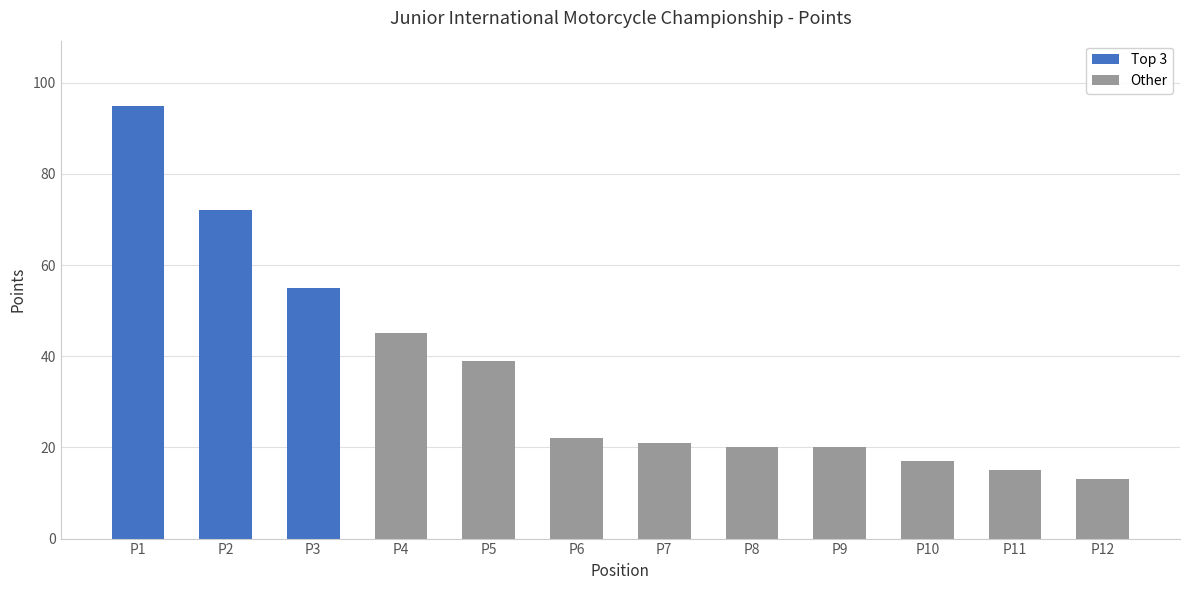

What is the value of the 3rd bar from the left?

55